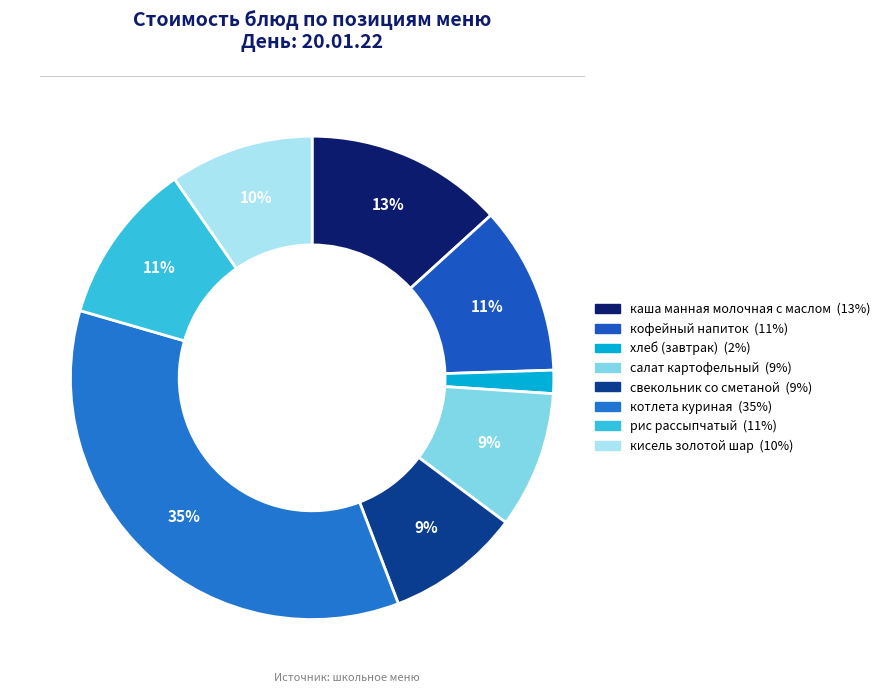

What percentage is the салат картофельный slice, to the nearest percent?

9%